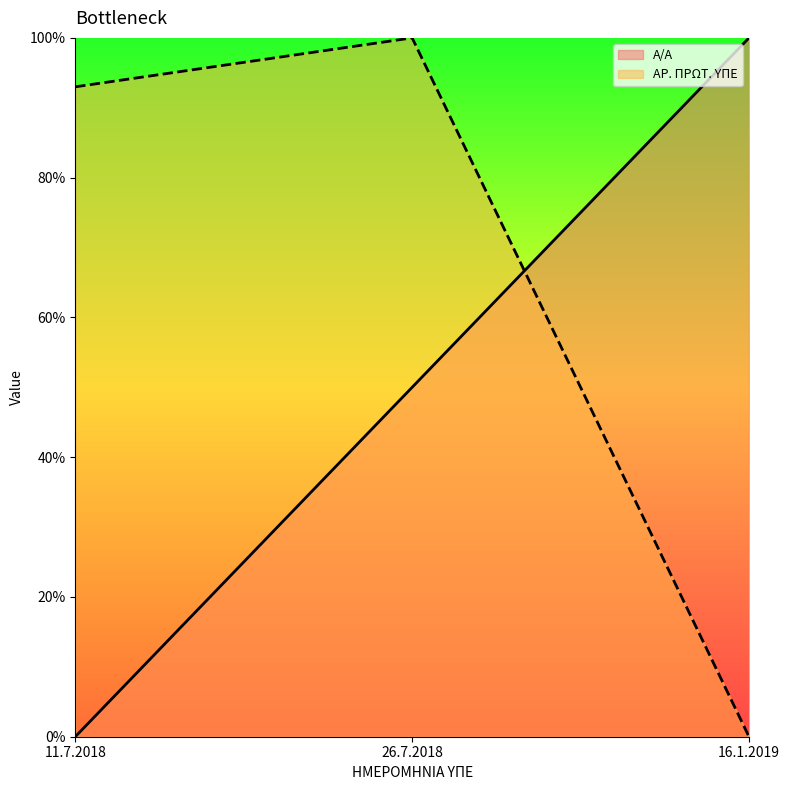

How many data points in ΑΡ. ΠΡΩΤ. ΥΠΕ are above 92?

2